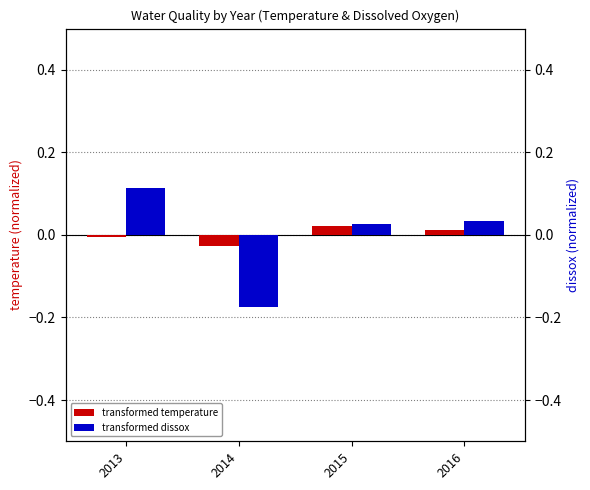

What is the lowest value of the transformed dissox series?

-0.2